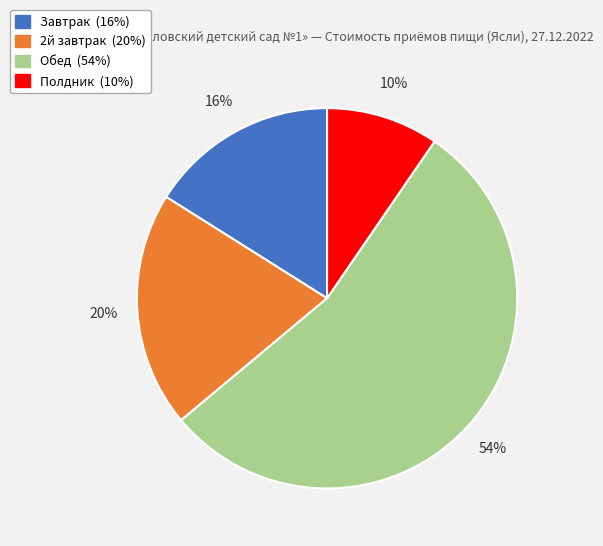

Which slice is the largest?

Обед